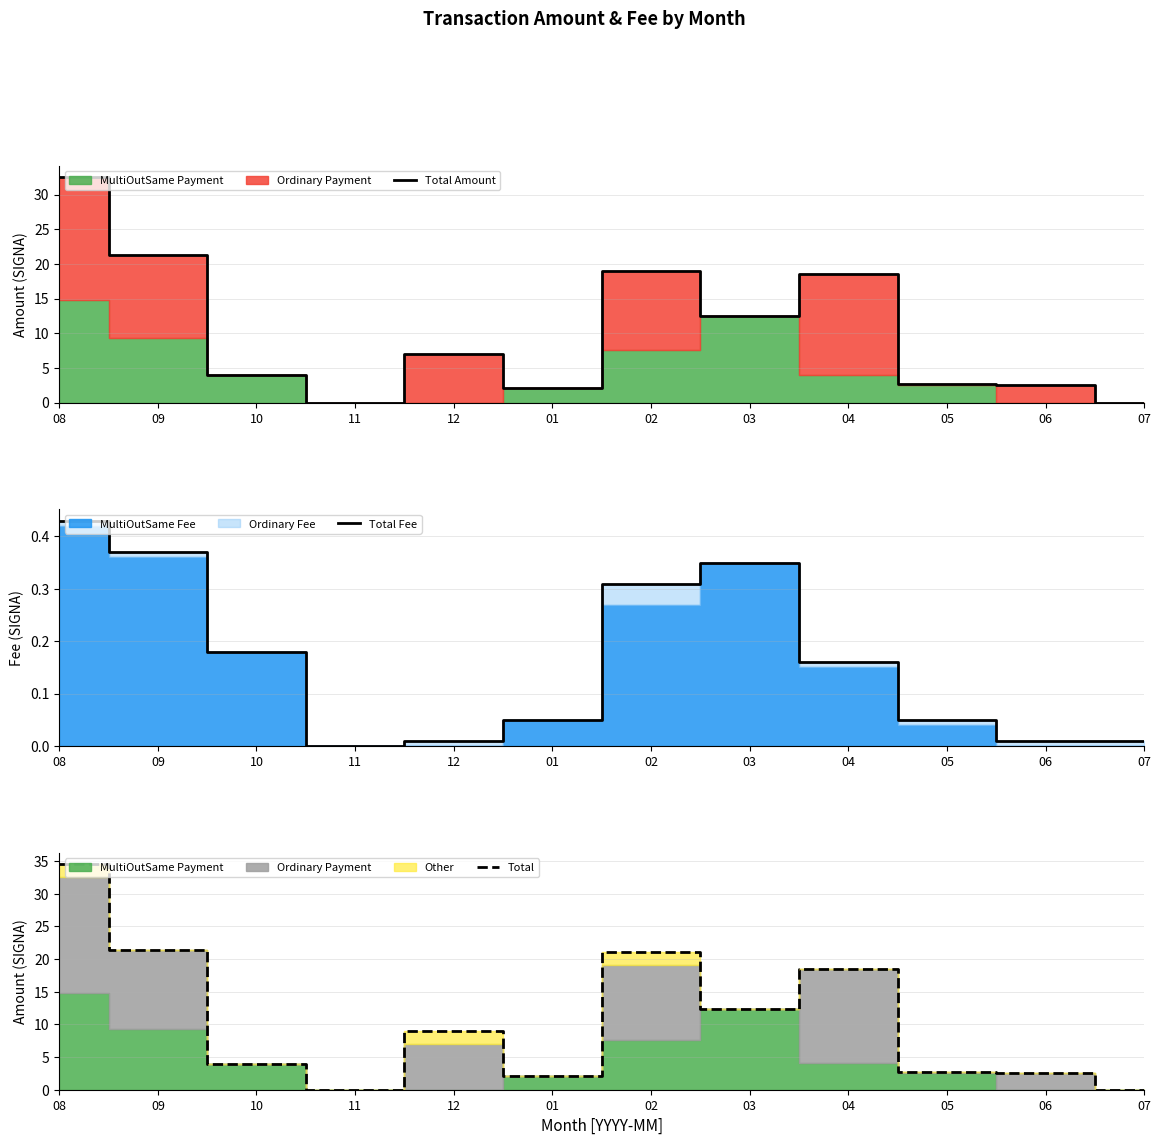

How many values in Total are above zero?

11